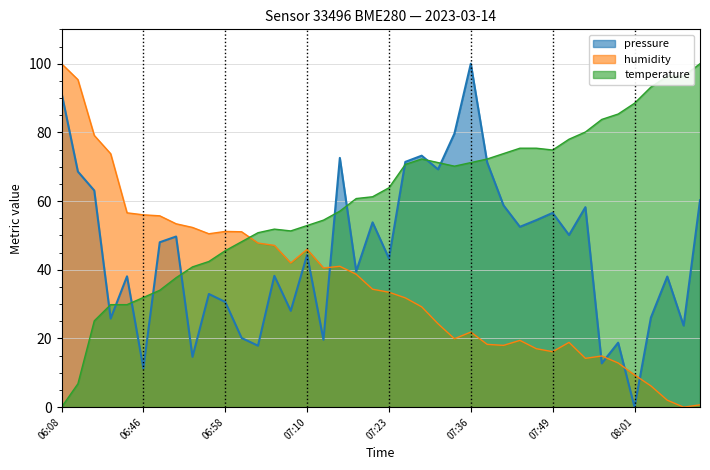

Which series has the largest range (max minus min)?

humidity